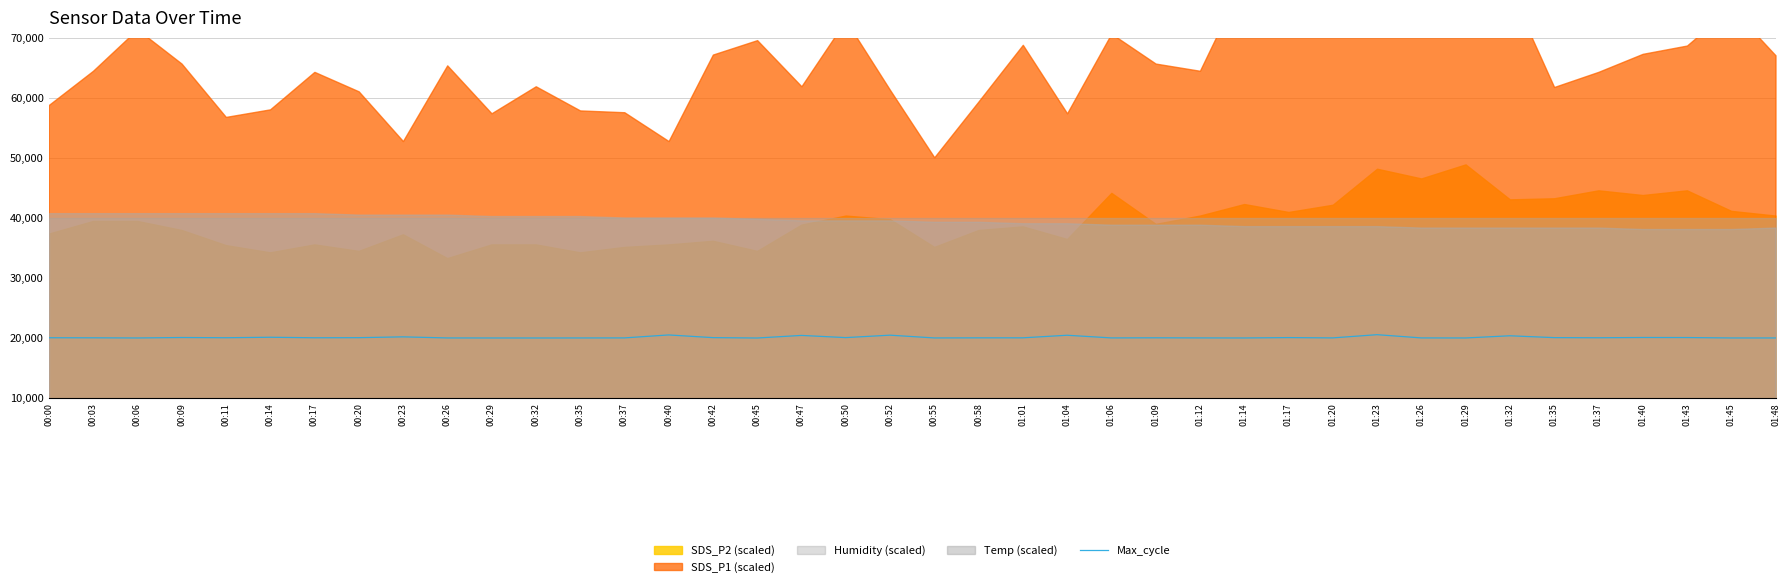

What is the average value?

20121